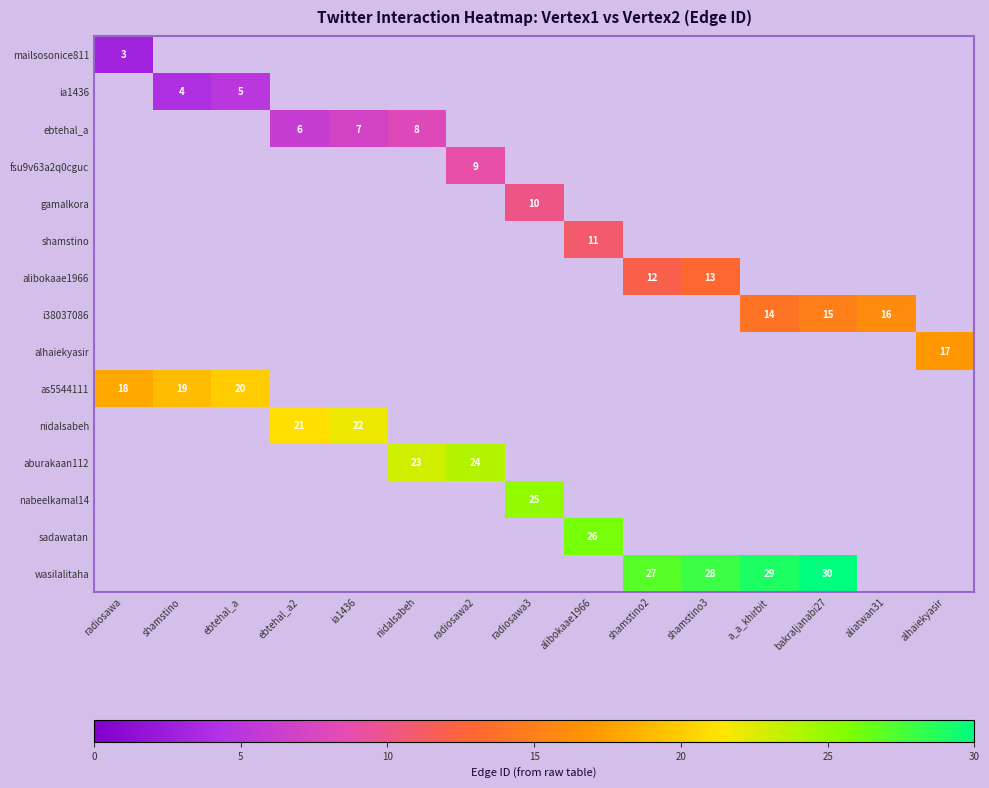

How many distinct data groups are displayed?

15